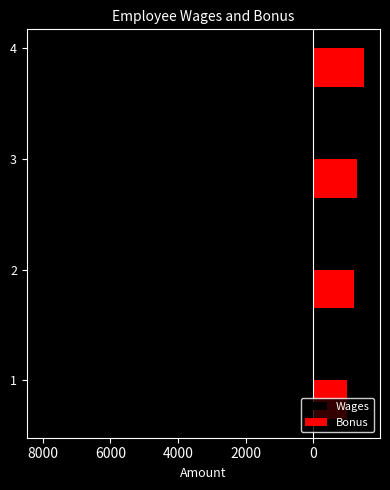

At 1, list the series in order from largest to smallest.

Bonus, Wages